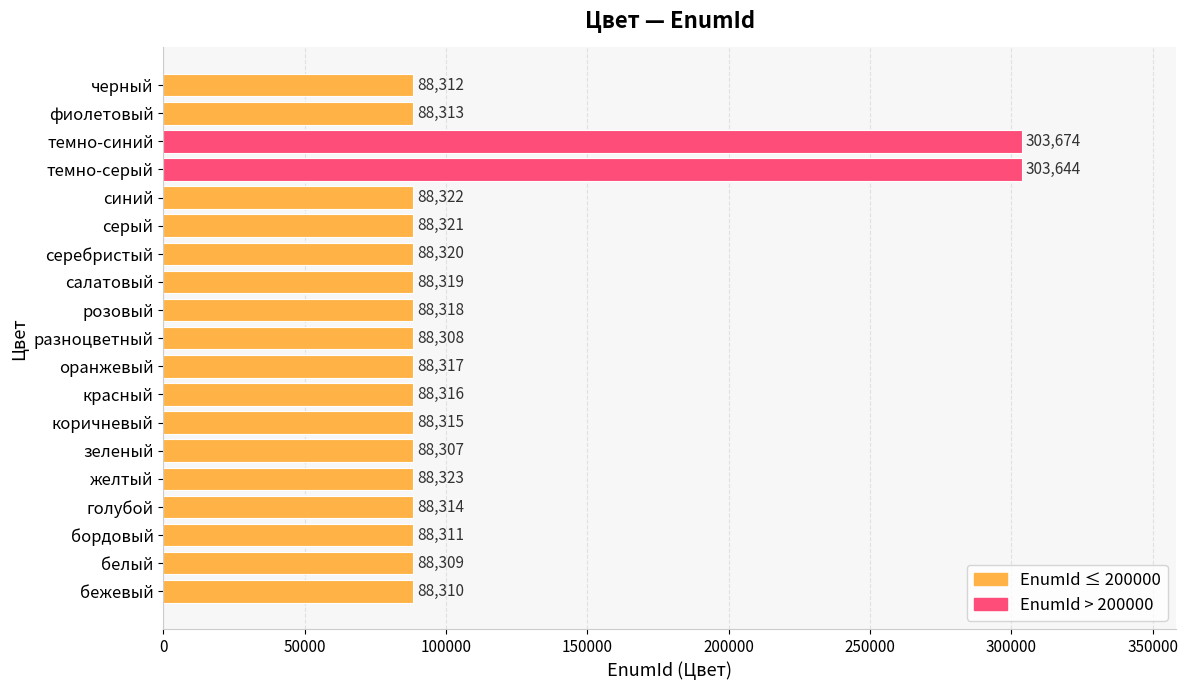

How many bars are there in total?

19